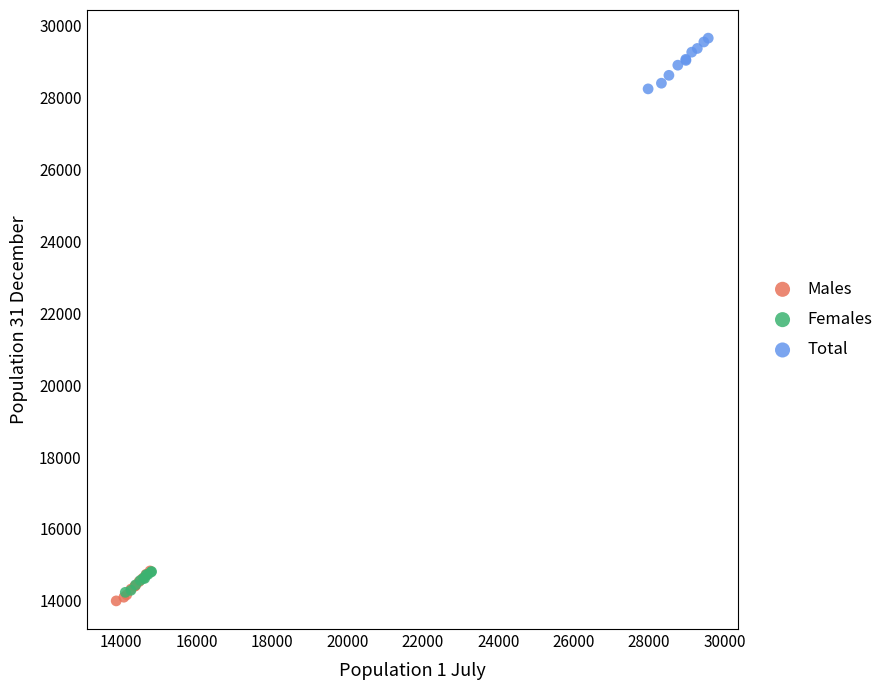

Which series reaches the minimum Y coordinate?

Males